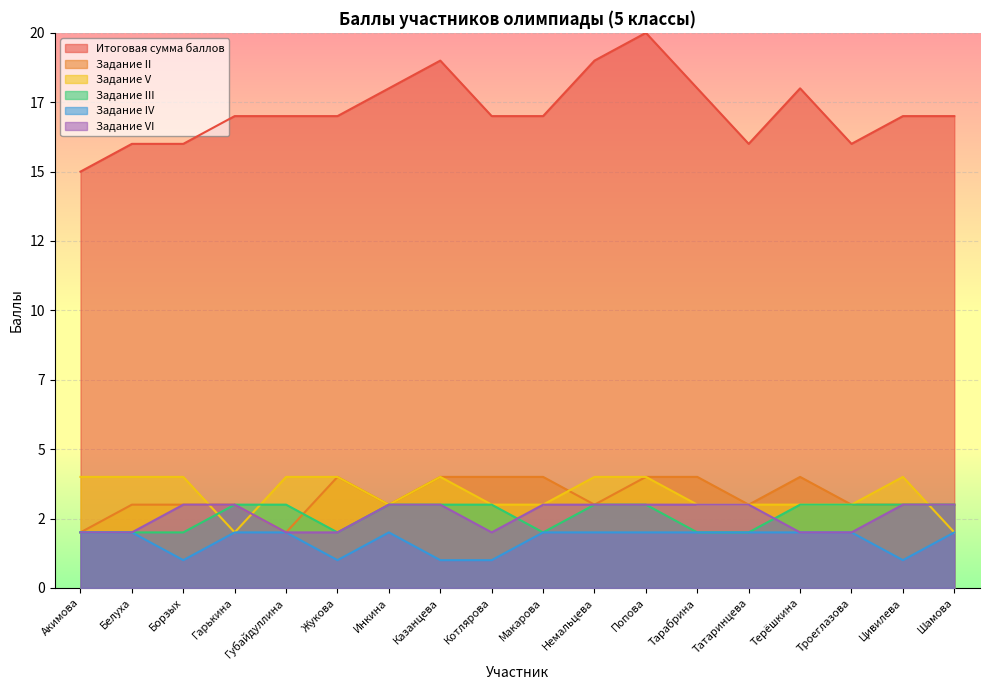

What are all the series names shown in the legend?

Итоговая сумма баллов, Задание II, Задание V, Задание III, Задание IV, Задание VI